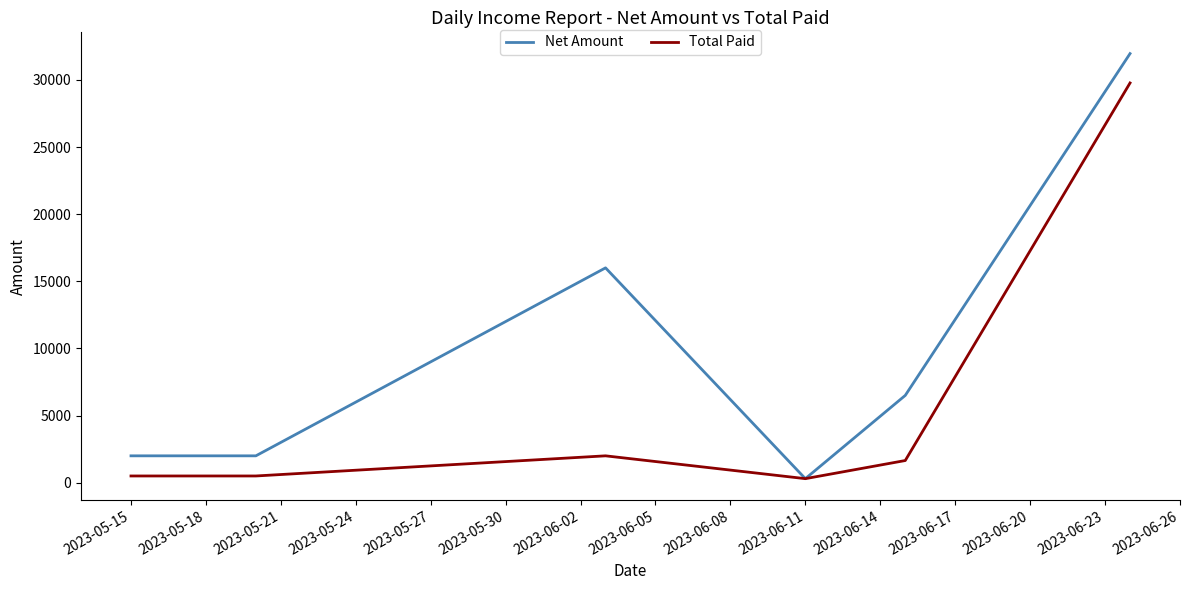

What is the difference between the maximum and minimum values in the Net Amount series?

31659.0